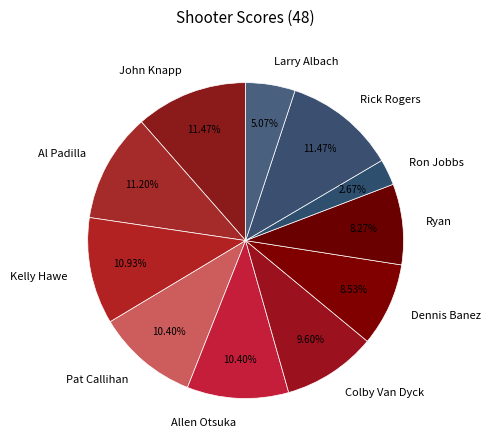

Is there a majority slice in this chart?

No